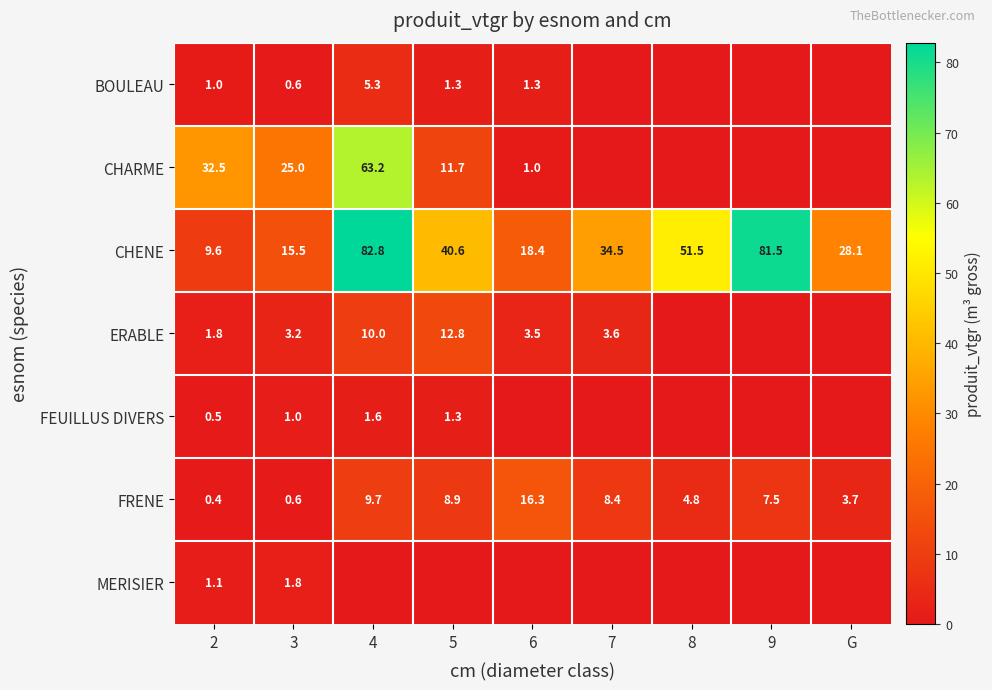

The FEUILLUS DIVERS series shows 1.8 at 5. True or false?

False